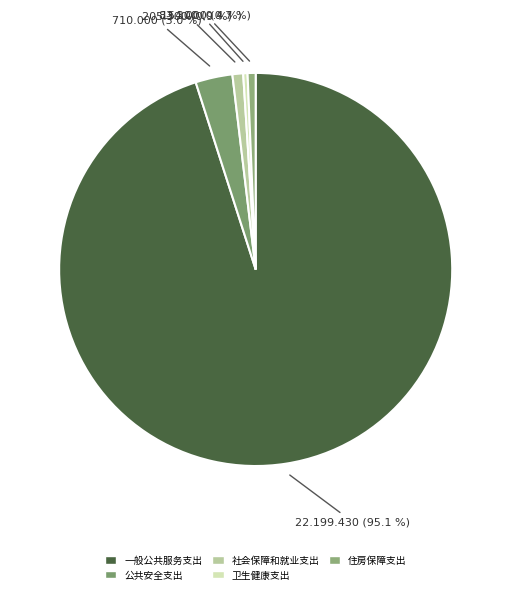

Rank the categories by value from highest to lowest.

一般公共服务支出, 公共安全支出, 社会保障和就业支出, 住房保障支出, 卫生健康支出